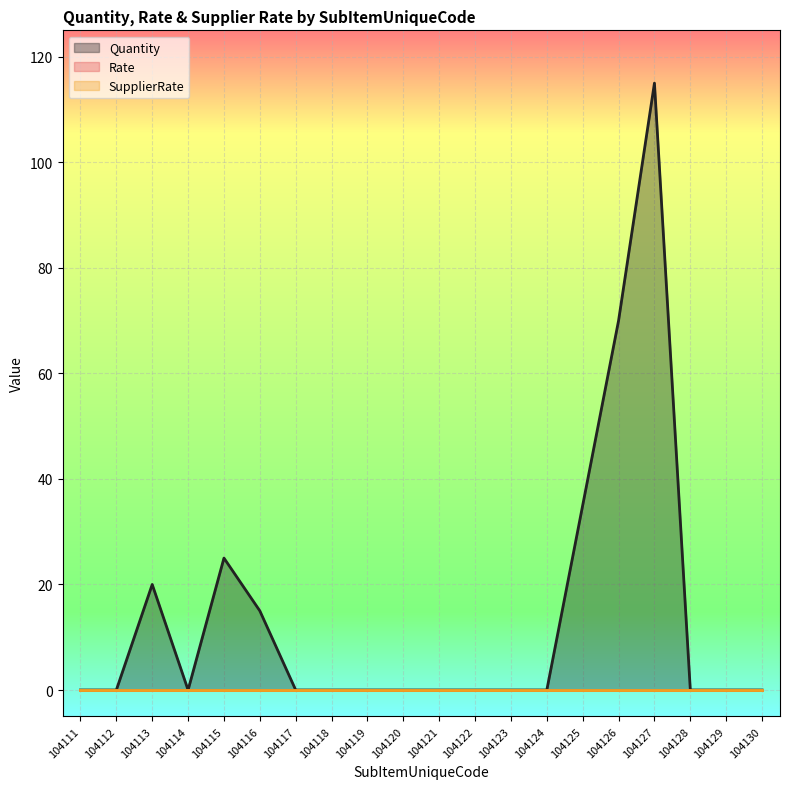

What are all the series names shown in the legend?

Quantity, Rate, SupplierRate